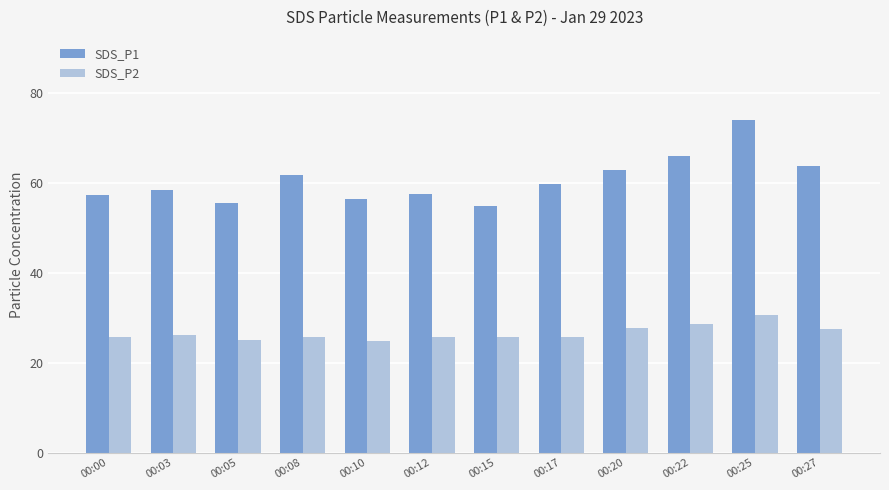

The SDS_P1 series shows 20.9 at 00:25. True or false?

False